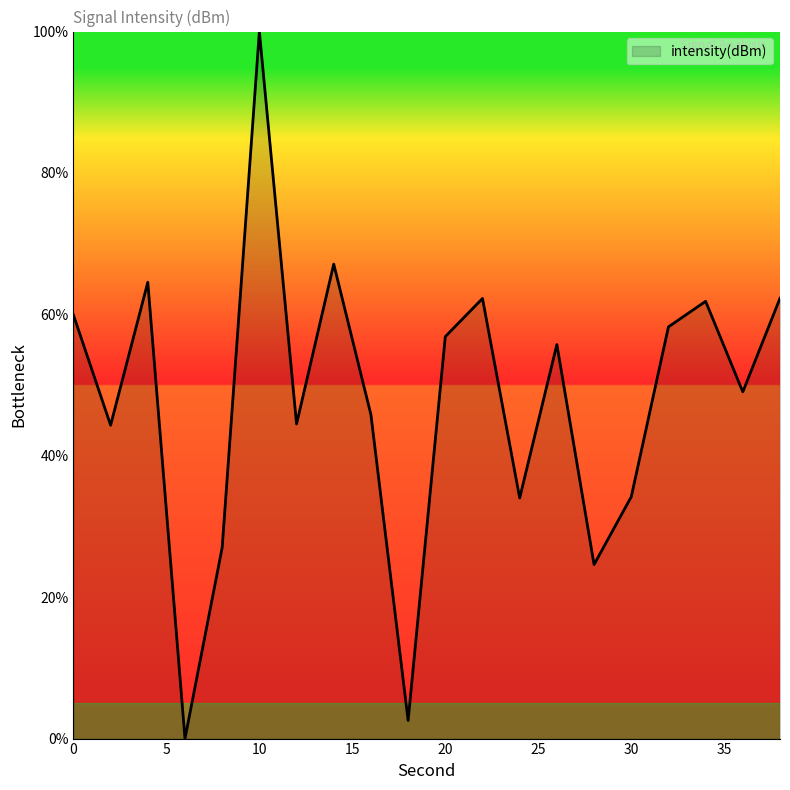

What is the greatest value displayed?

100.0